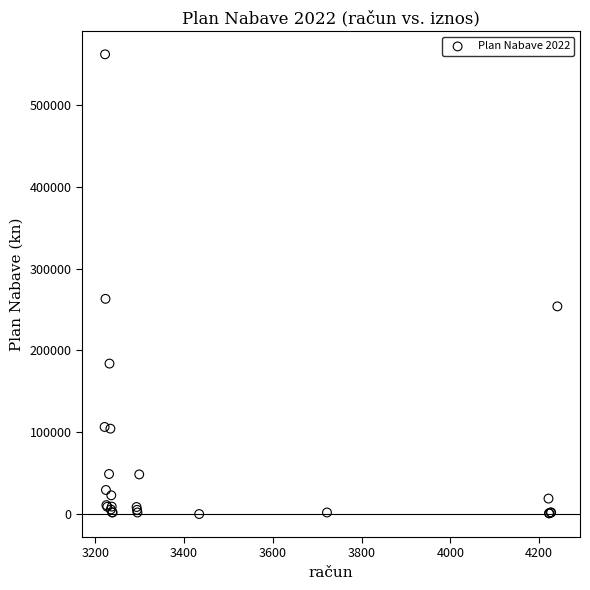

What Y value in the scatter plot is closest to 280915?

263000